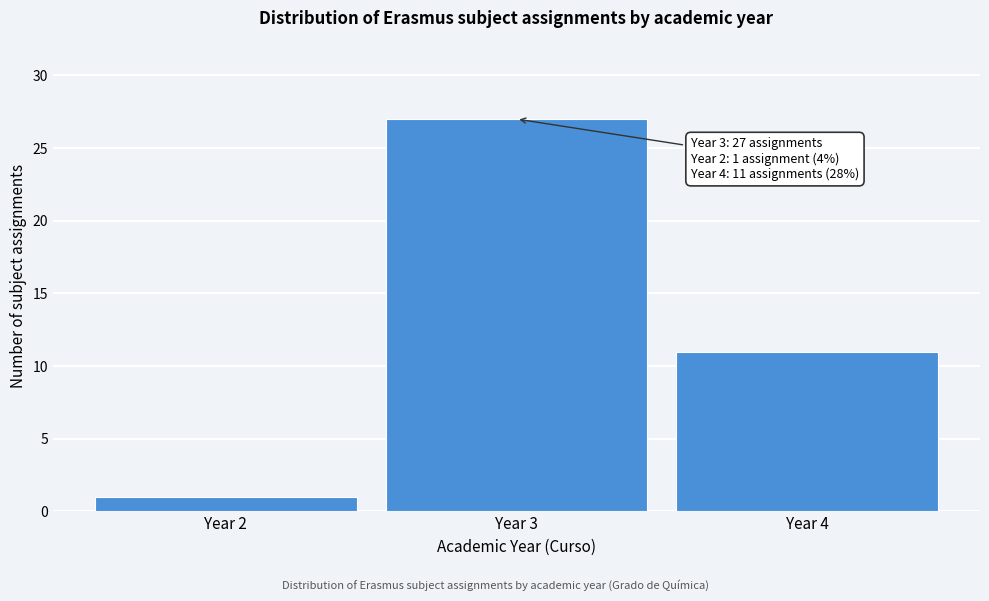

Reading left to right, what are all the values shown in this chart?

Year 2=1	Year 3=27	Year 4=11